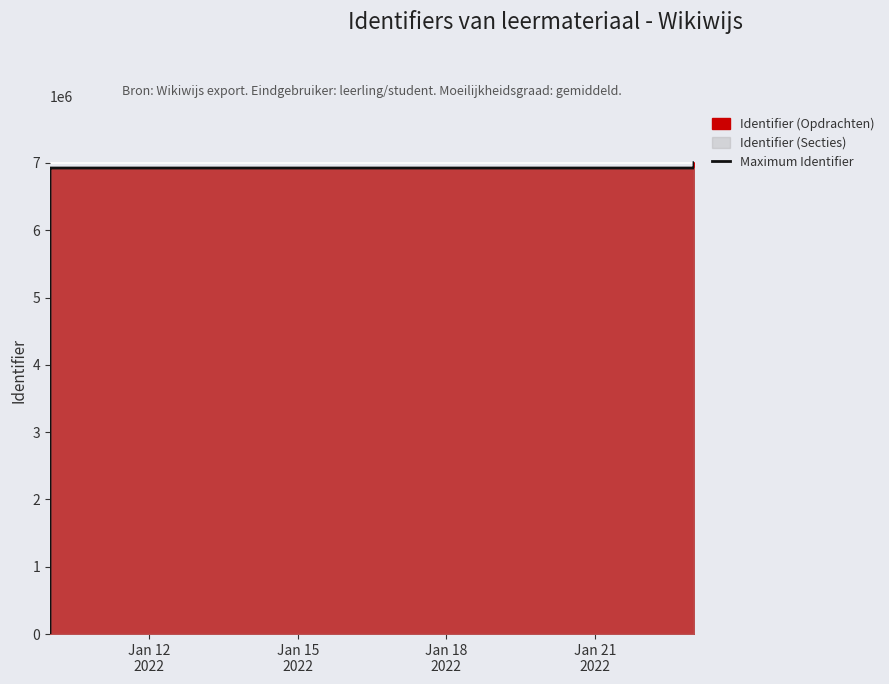

Which category has the lowest value across all series?

Jan 12
2022